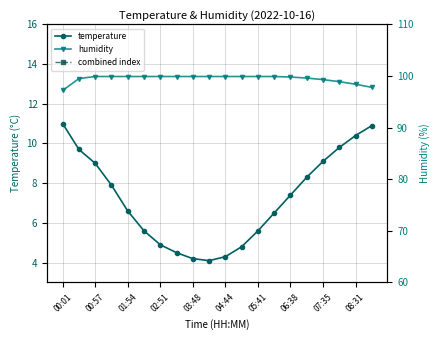

What is the sum of the temperature values at 08:31 and 01:54?

17.0